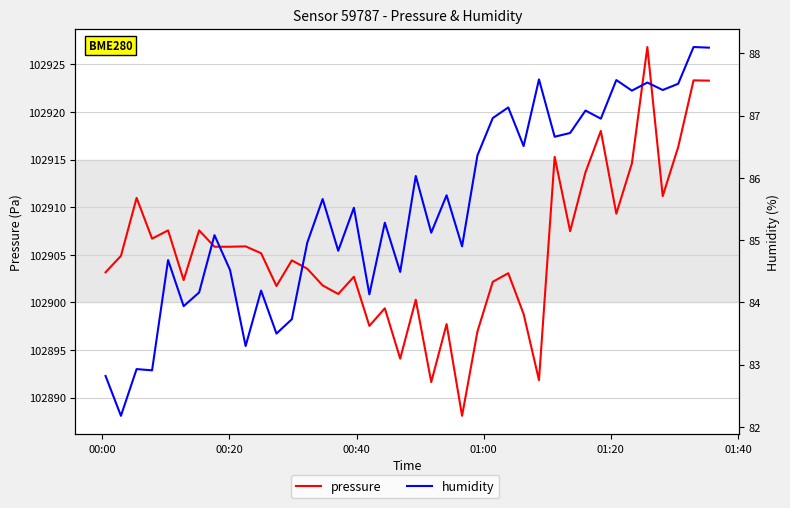

Is this an area chart (filled region under the line)?

No